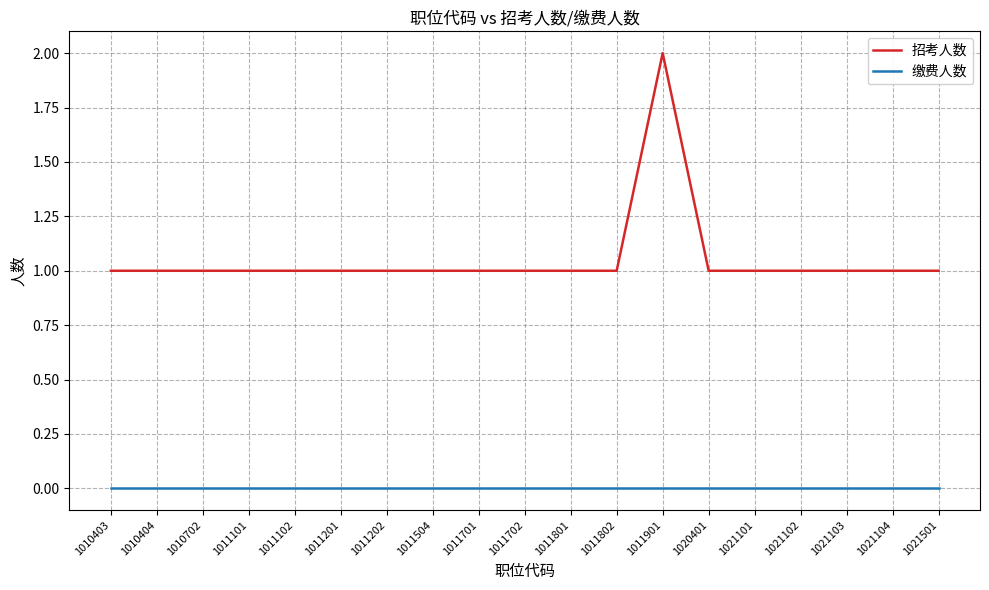

What is the lowest value of the 招考人数 series?

1